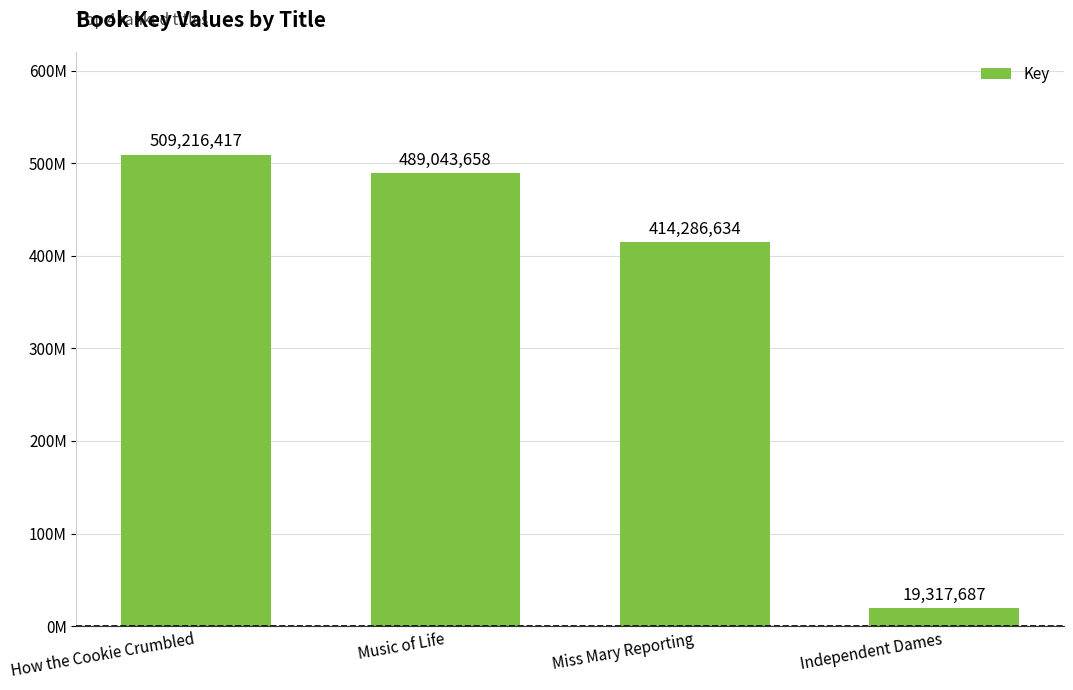

What is the minimum value shown in the chart?

19317687